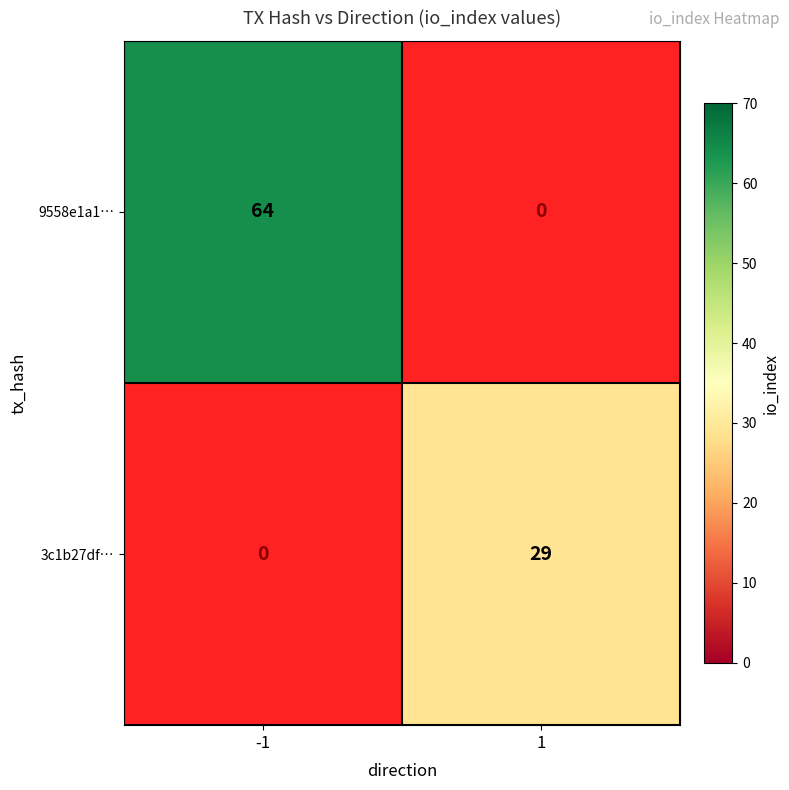

True or false: 9558e1a1… has a value of 64 at -1.

True